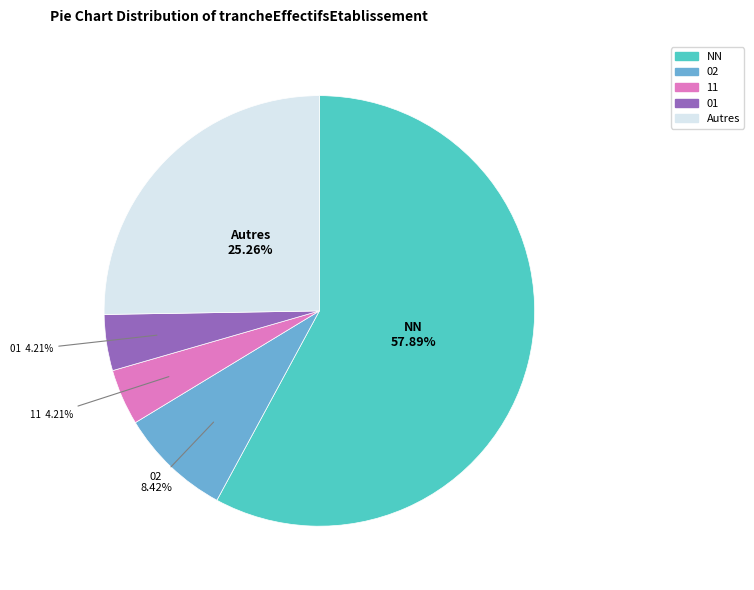

Does any single category account for the majority?

Yes